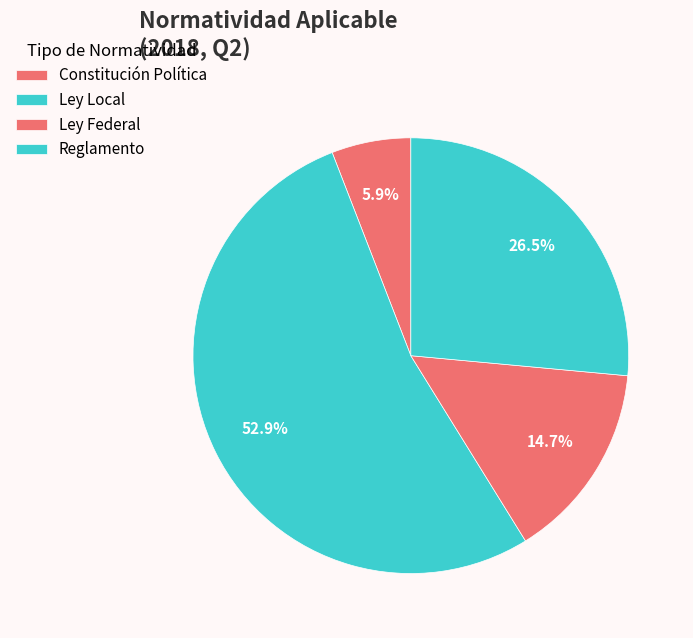

How many segments does this pie chart have?

4